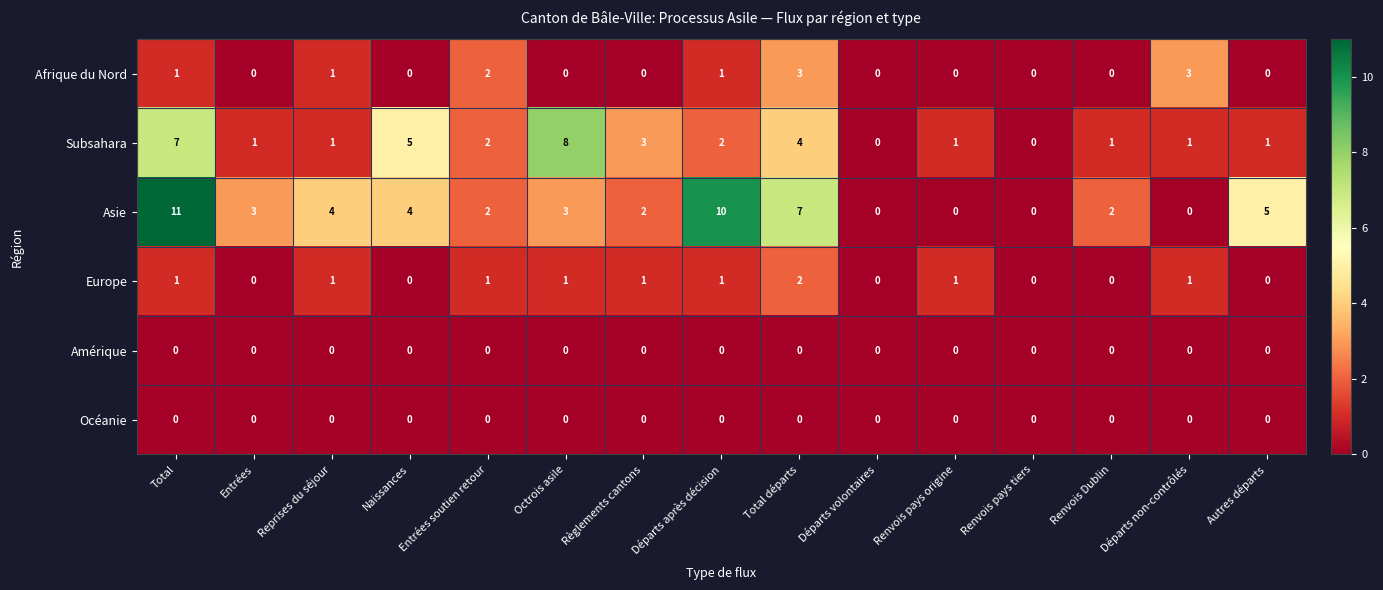

At which category is the sum across all series the highest?

Total